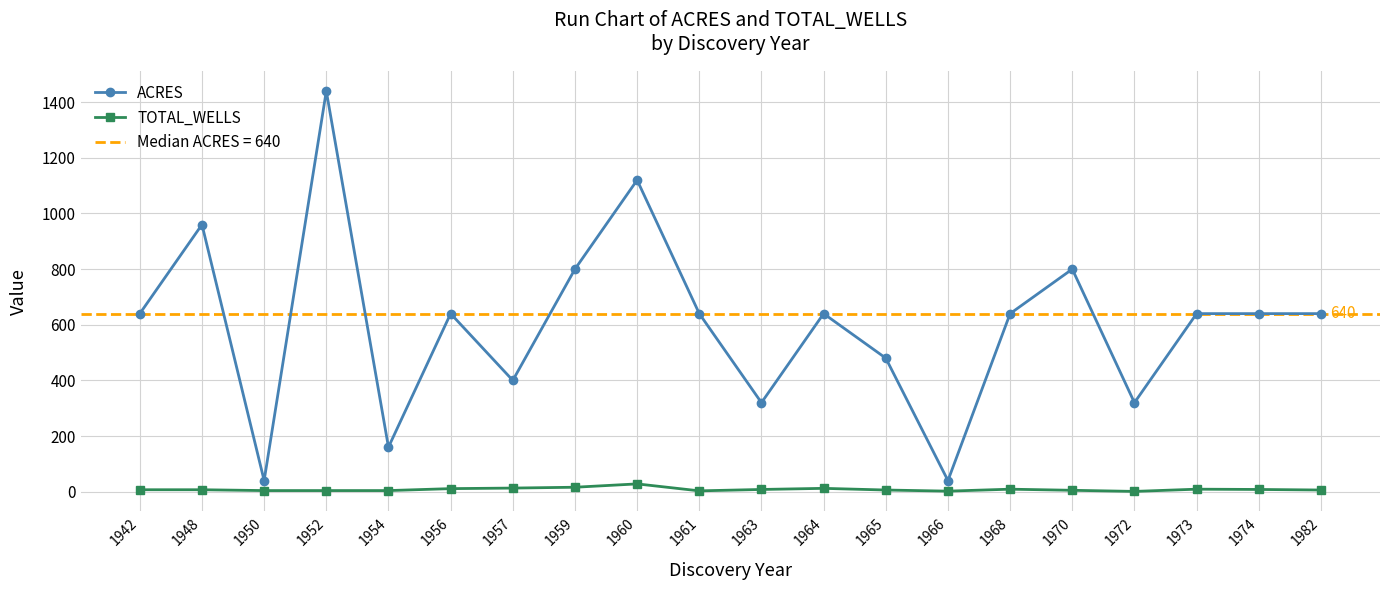

True or false: TOTAL_WELLS and ACRES cross at least once.

False